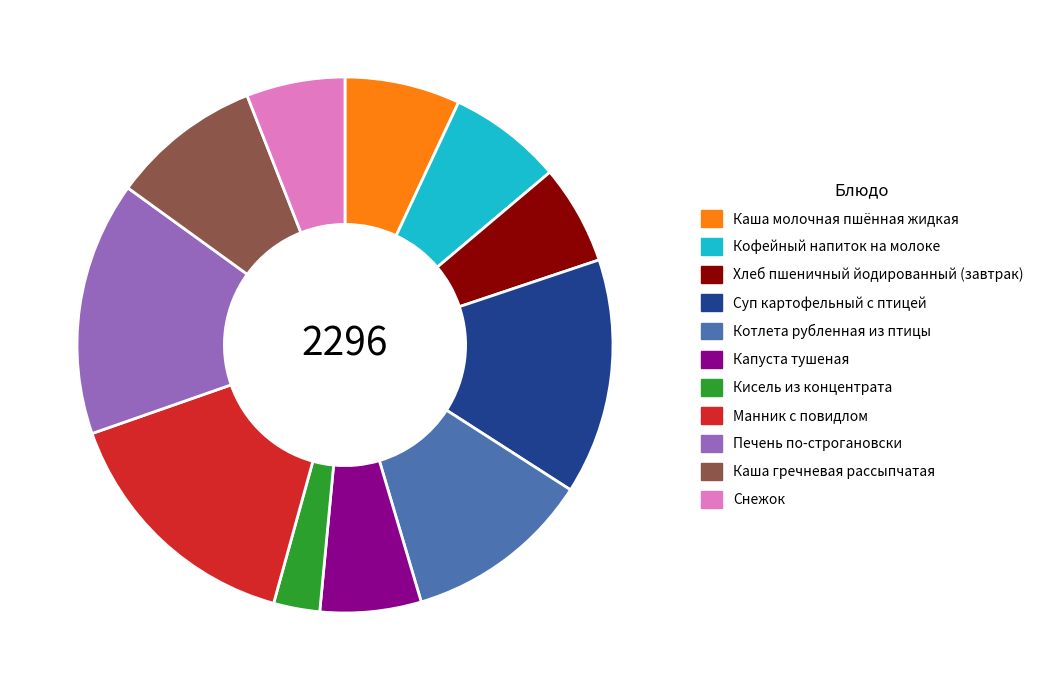

How many segments does this pie chart have?

11